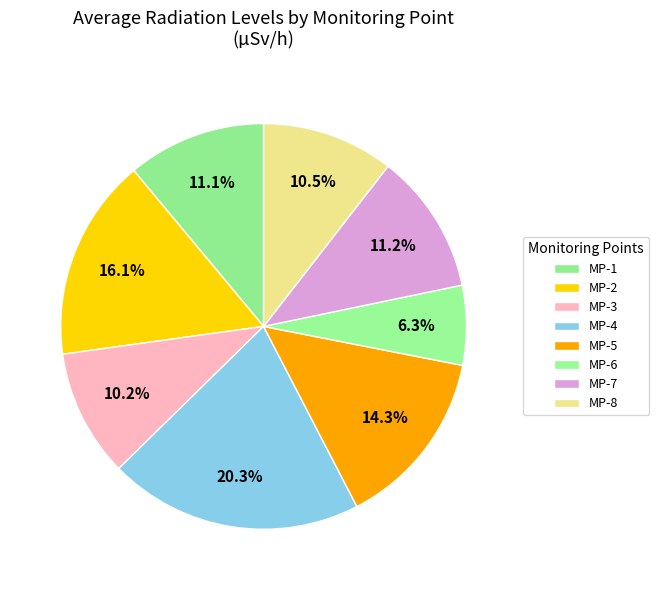

True or false: MP-6 accounts for 6% of the total.

True